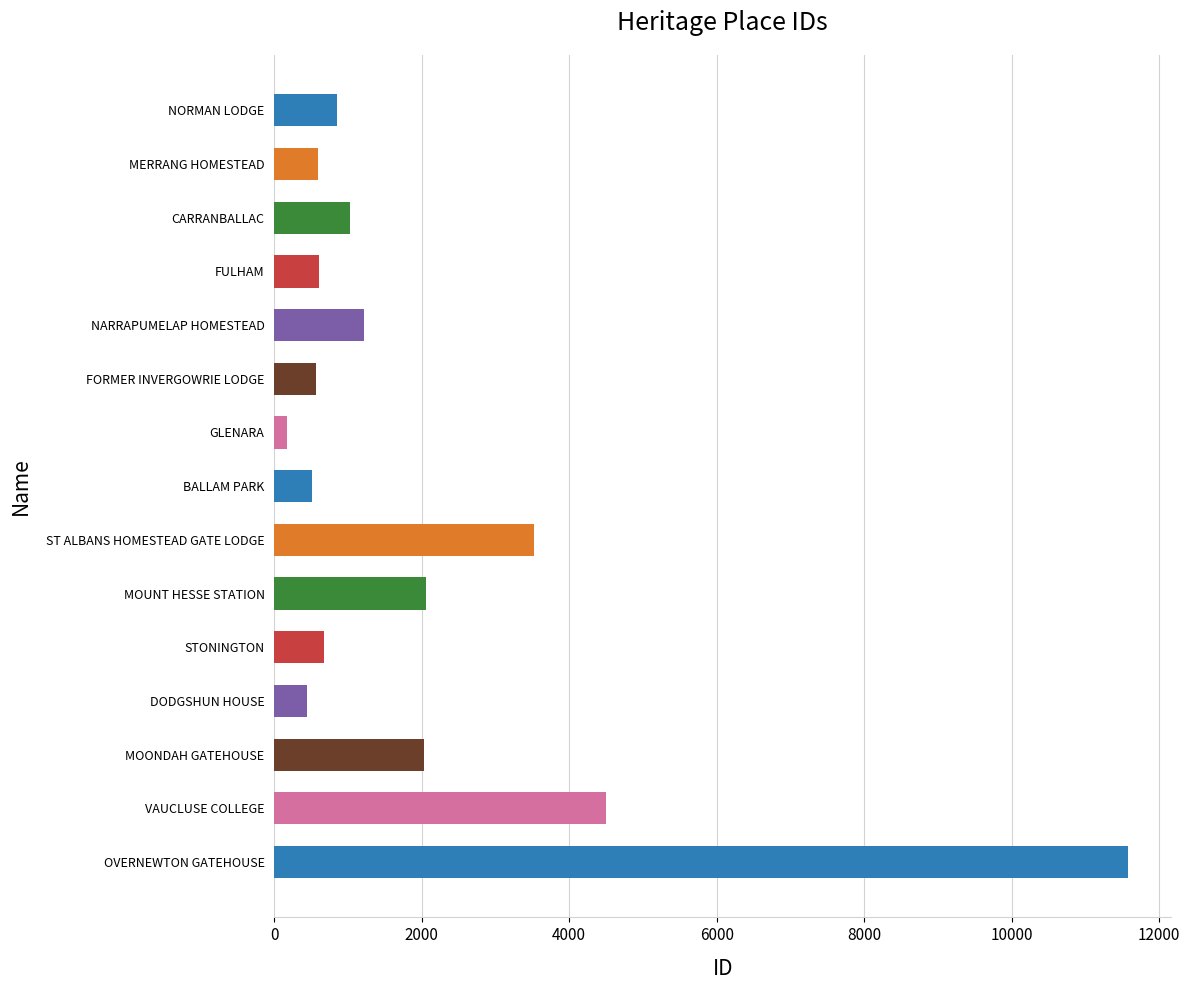

What is the average value?

2024